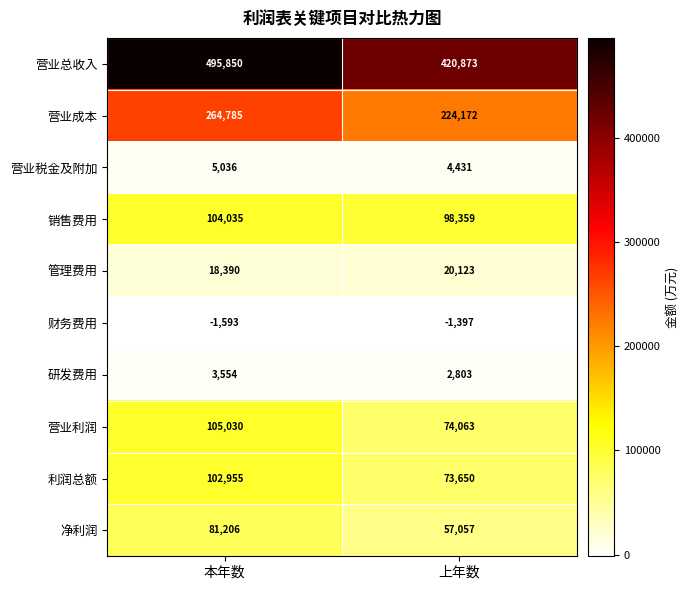

The value of 营业税金及附加 at 上年数 is 2521. True or false?

False